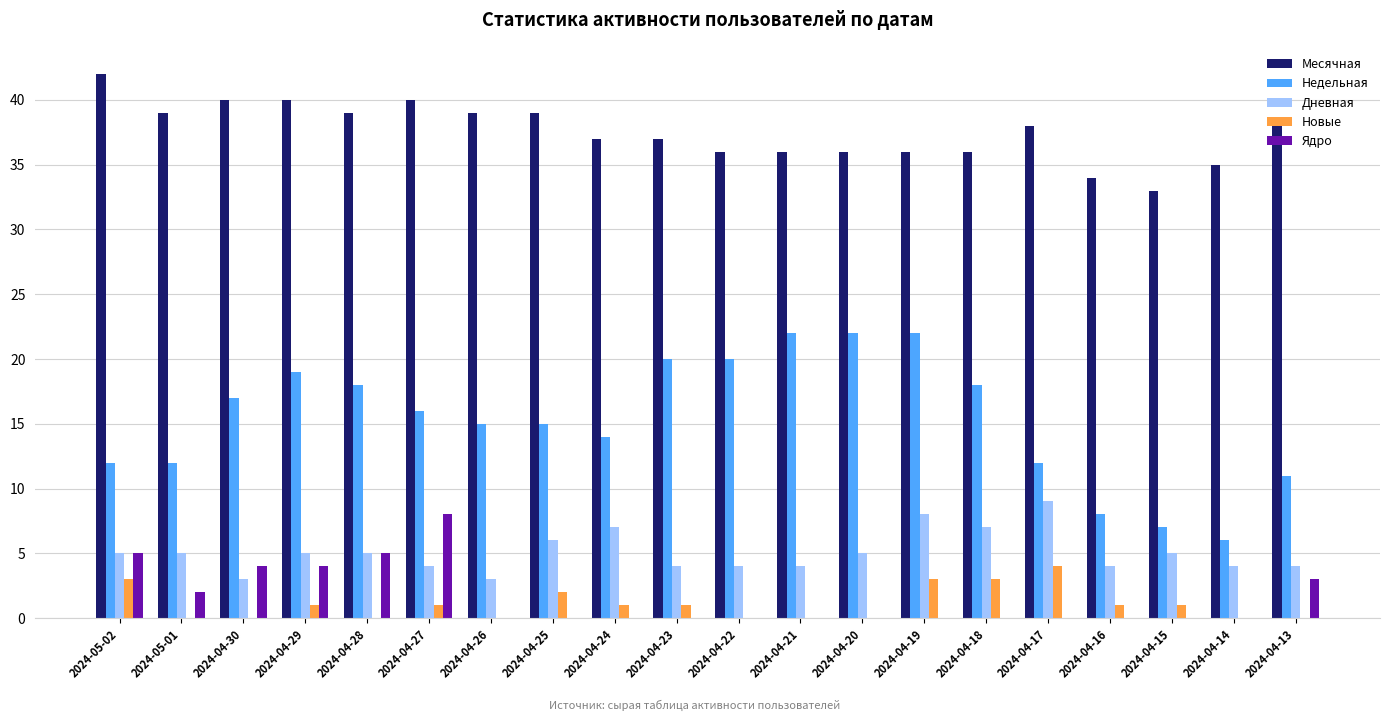

What is the sum of all Месячная values?

750